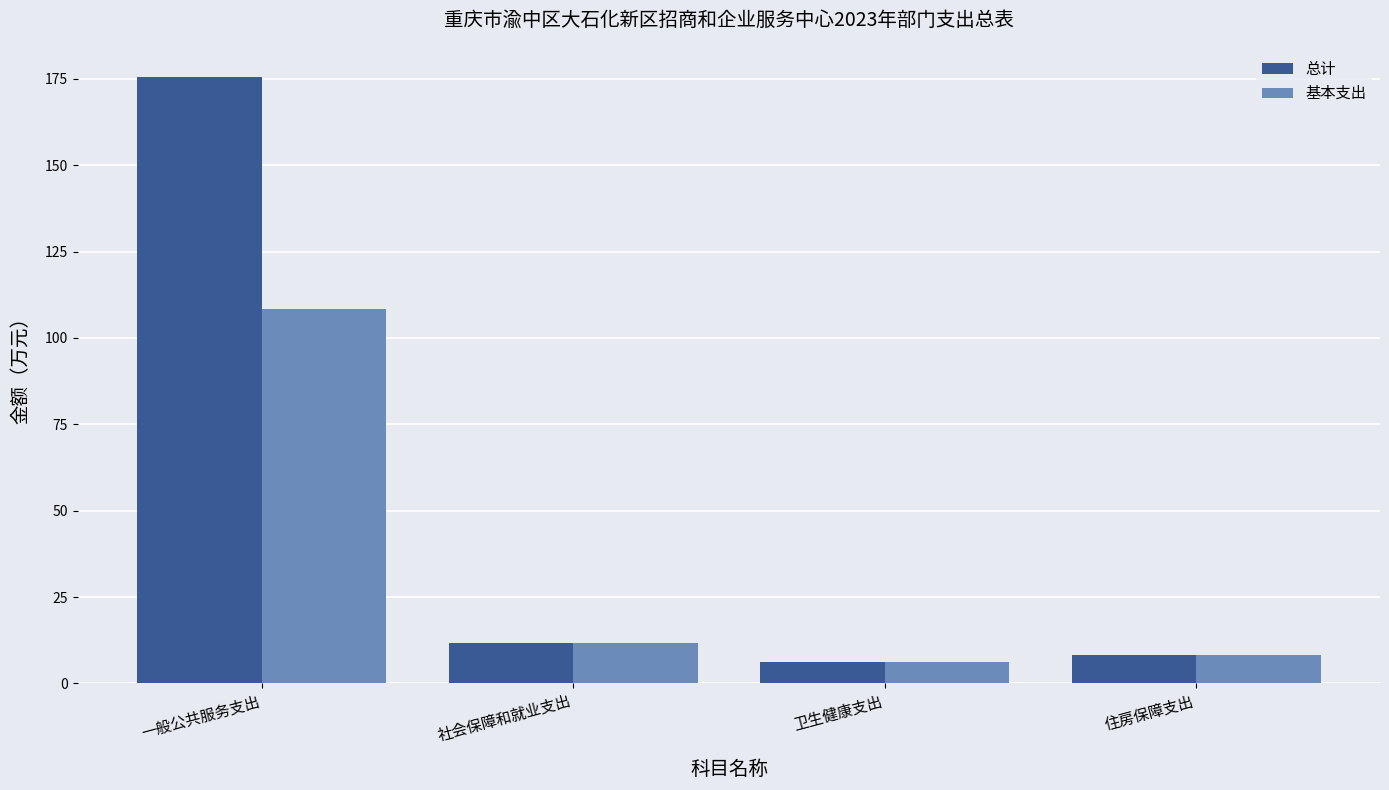

At which category does the chart reach its peak across all series?

一般公共服务支出